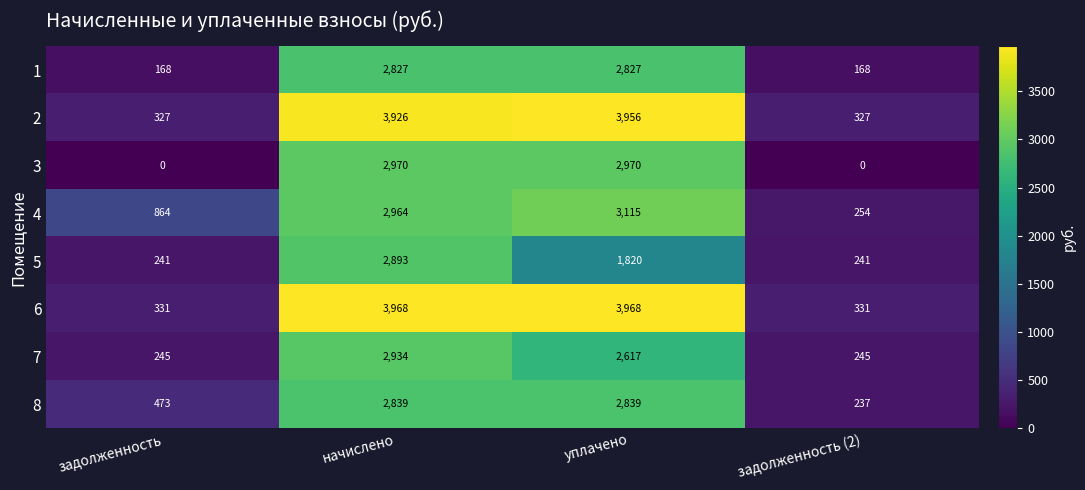

What is the total value across all series at задолженность?

2649